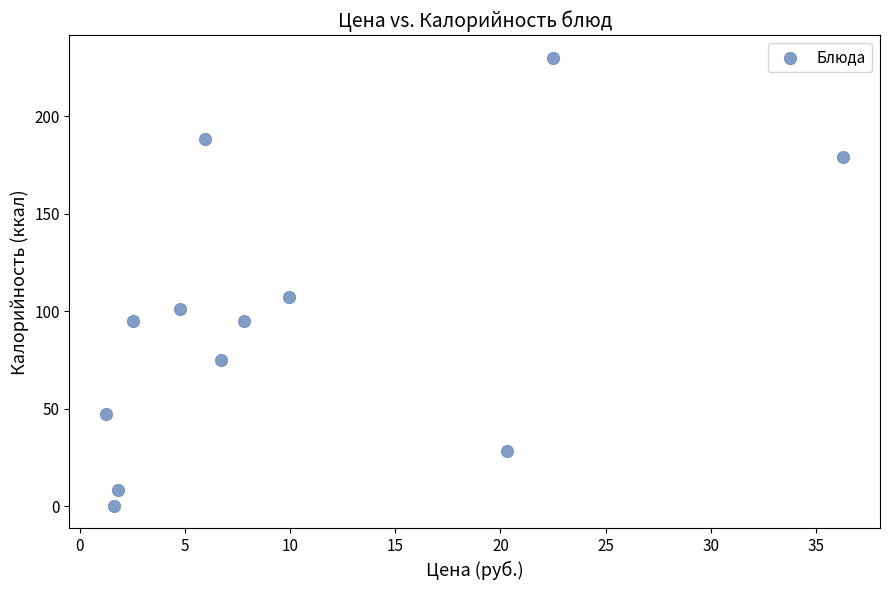

What Y value in the scatter plot is closest to 115?

107